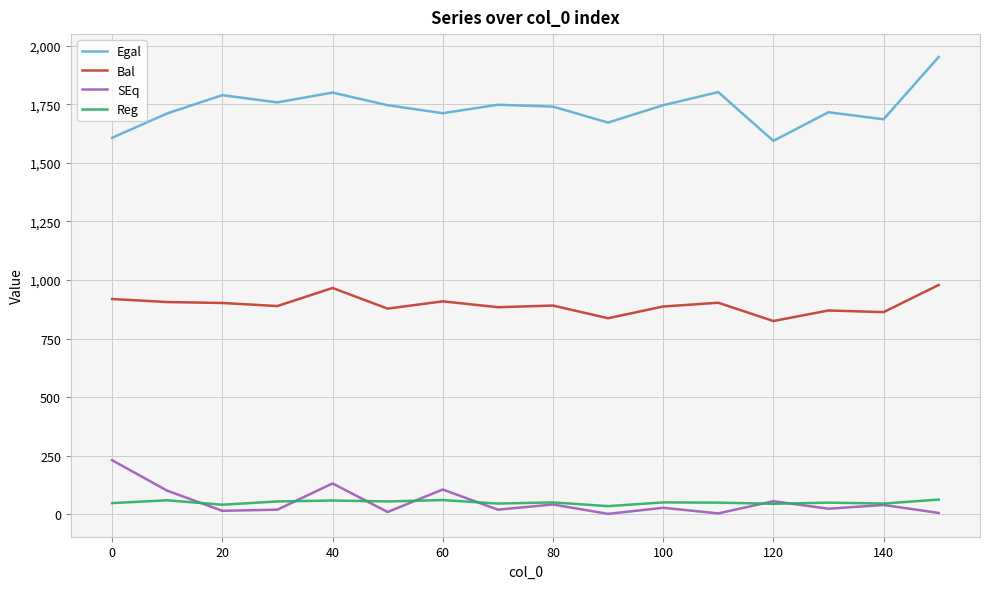

List the series in order of their peak value, lowest first.

Reg, SEq, Bal, Egal